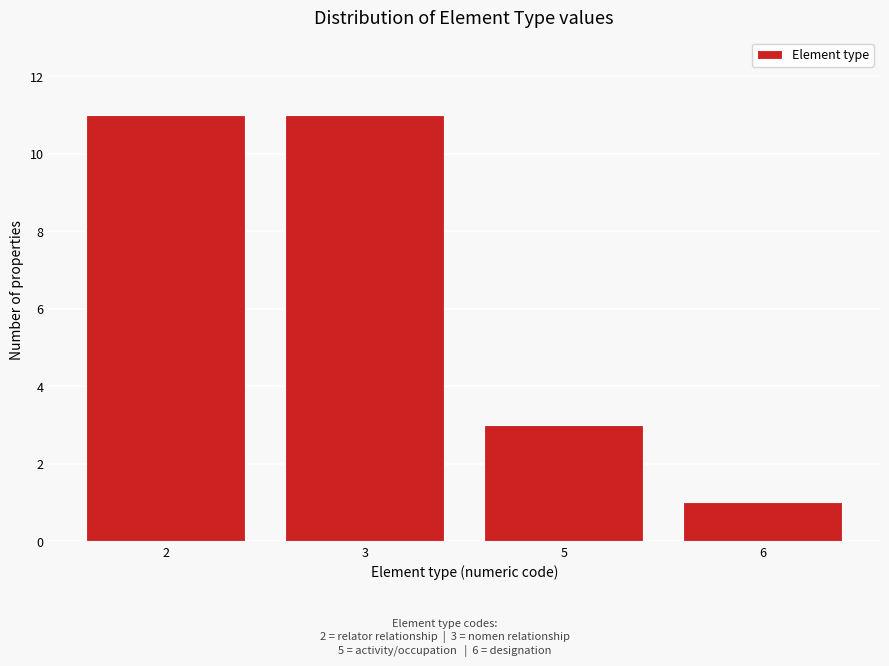

Reading left to right, transcribe all the data shown in this chart.

2=11	3=11	5=3	6=1